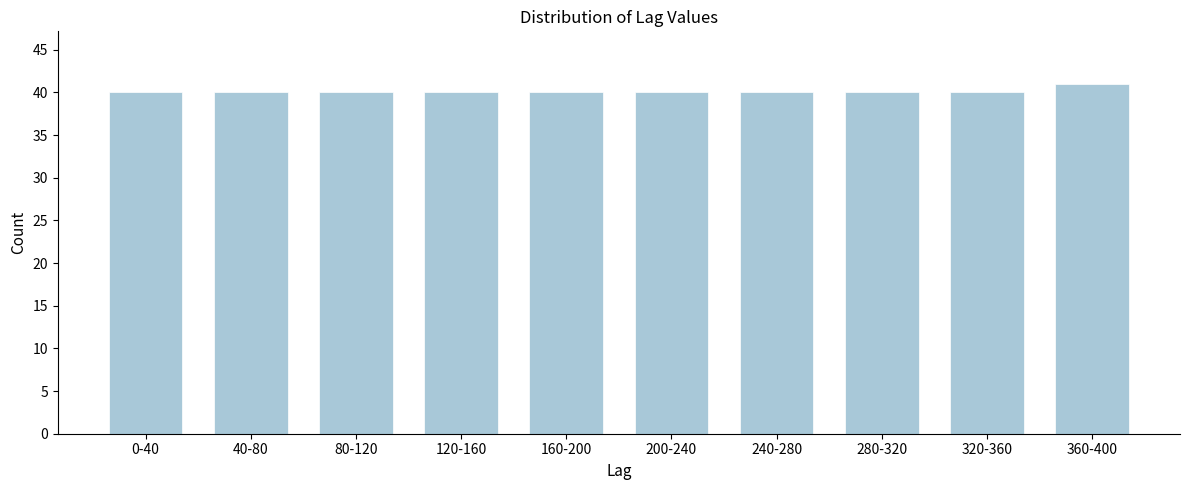

Reading left to right, what are all the values shown in this chart?

40	40	40	40	40	40	40	40	40	41